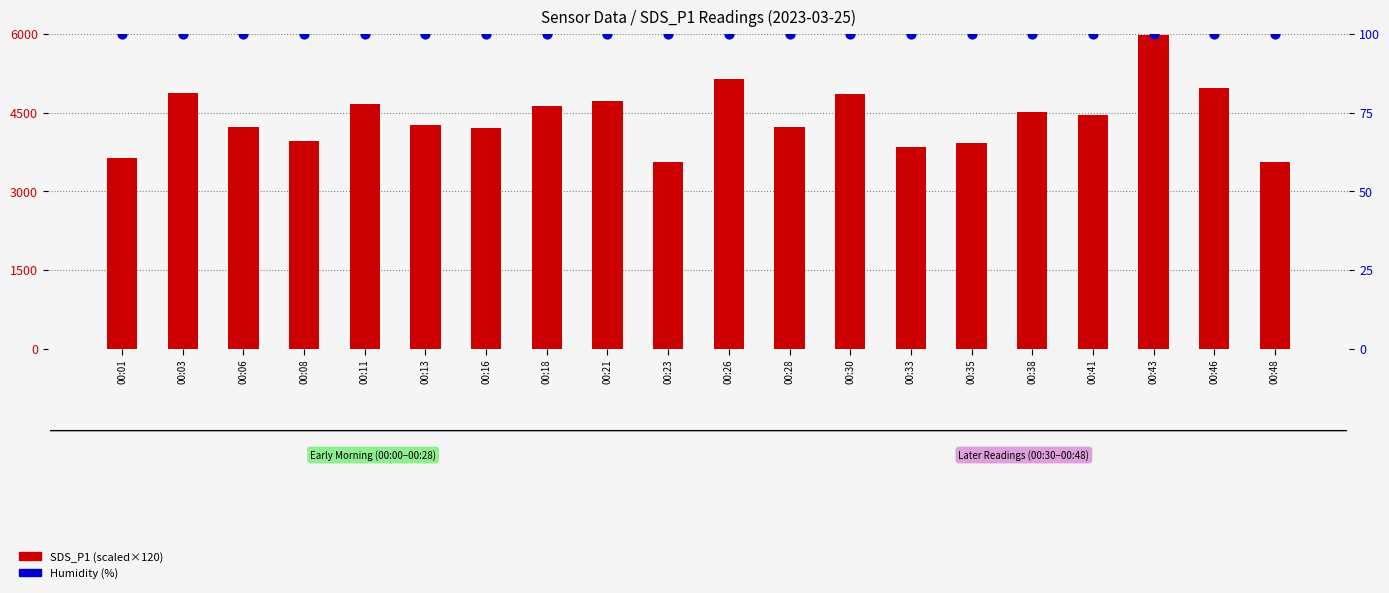

Which series contains the highest Y value?

SDS_P1 (scaled)